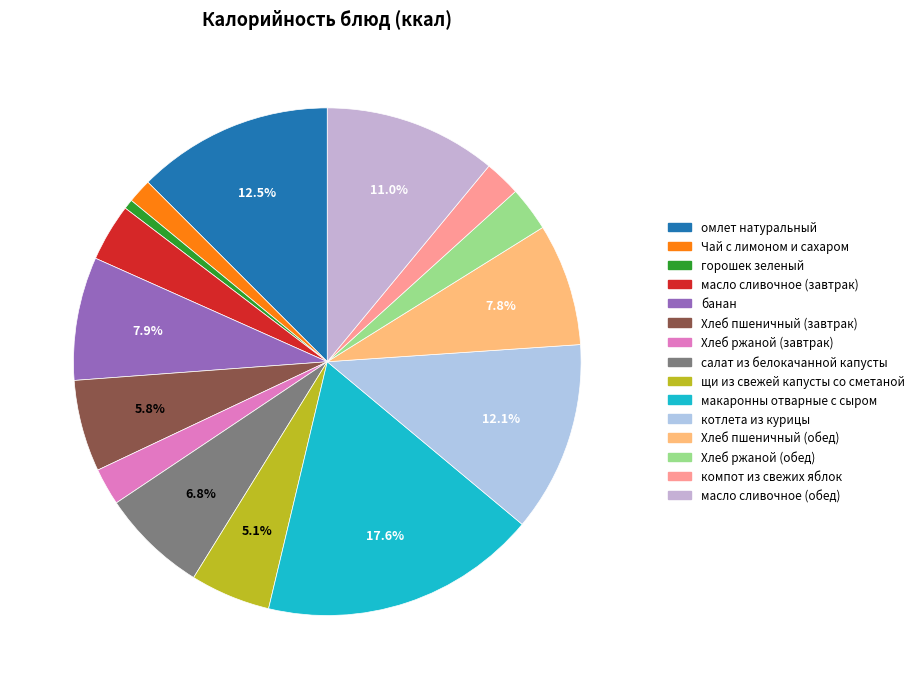

The омлет натуральный slice represents 1% of the pie. True or false?

False